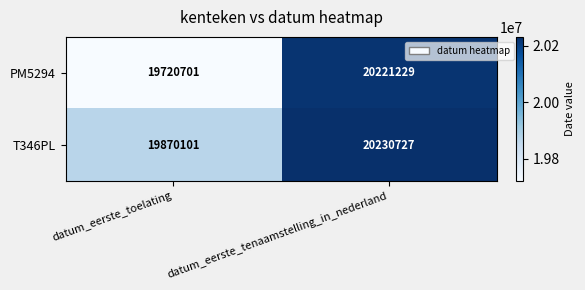

At which label does T346PL reach its peak?

datum_eerste_tenaamstelling_in_nederland